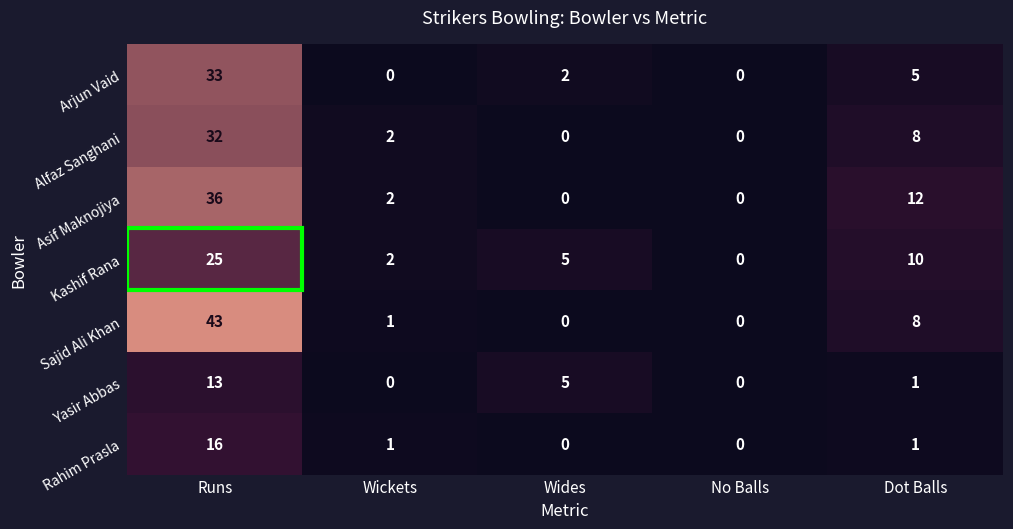

Rank the series at Runs from lowest to highest value.

Yasir Abbas, Rahim Prasla, Kashif Rana, Alfaz Sanghani, Arjun Vaid, Asif Maknojiya, Sajid Ali Khan